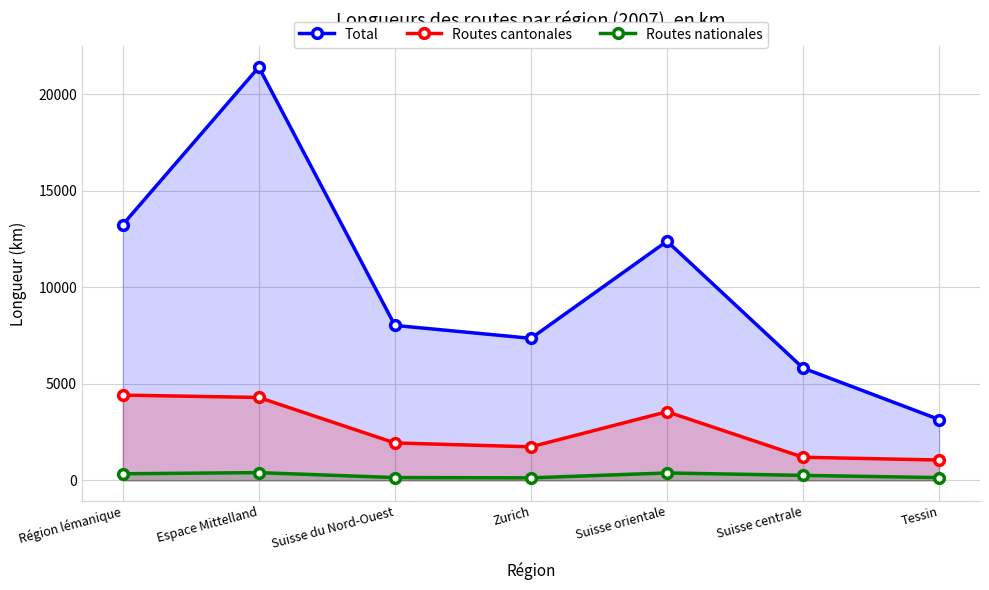

Which series has the widest spread of values?

Total